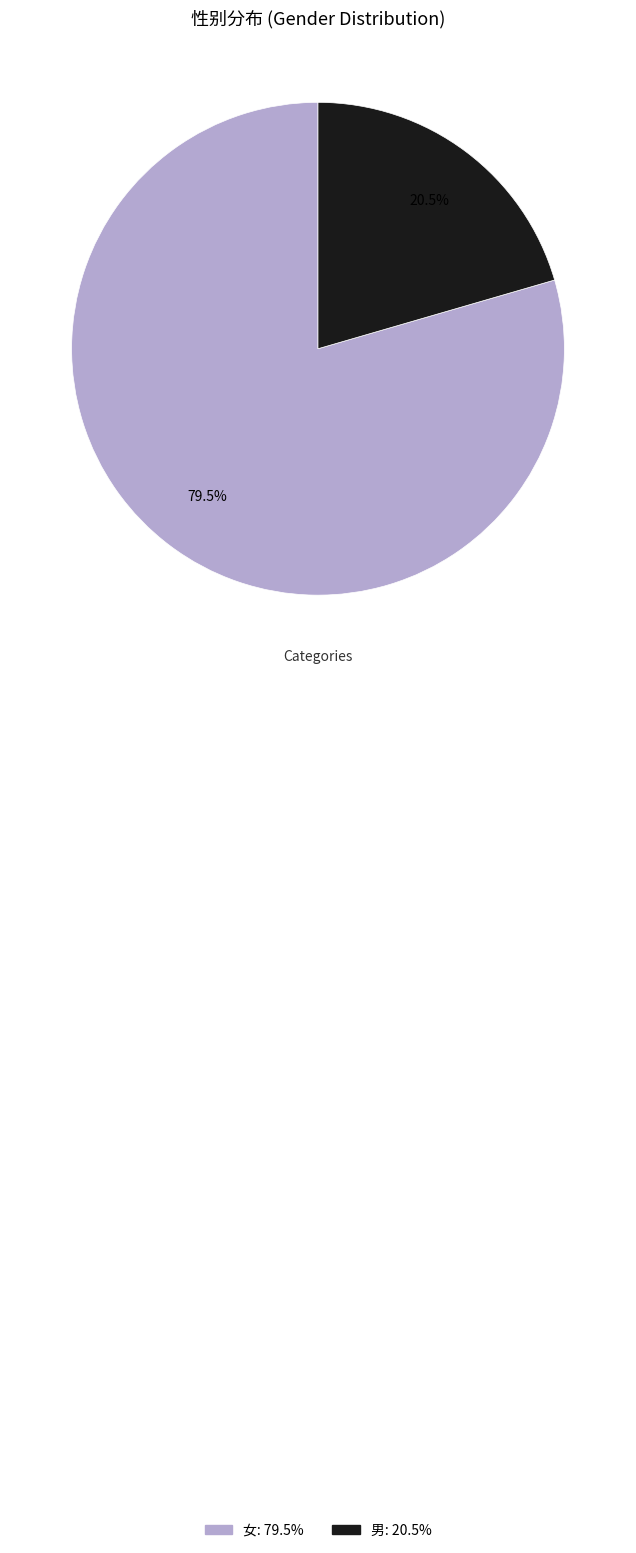

How many slices are in this pie chart?

2